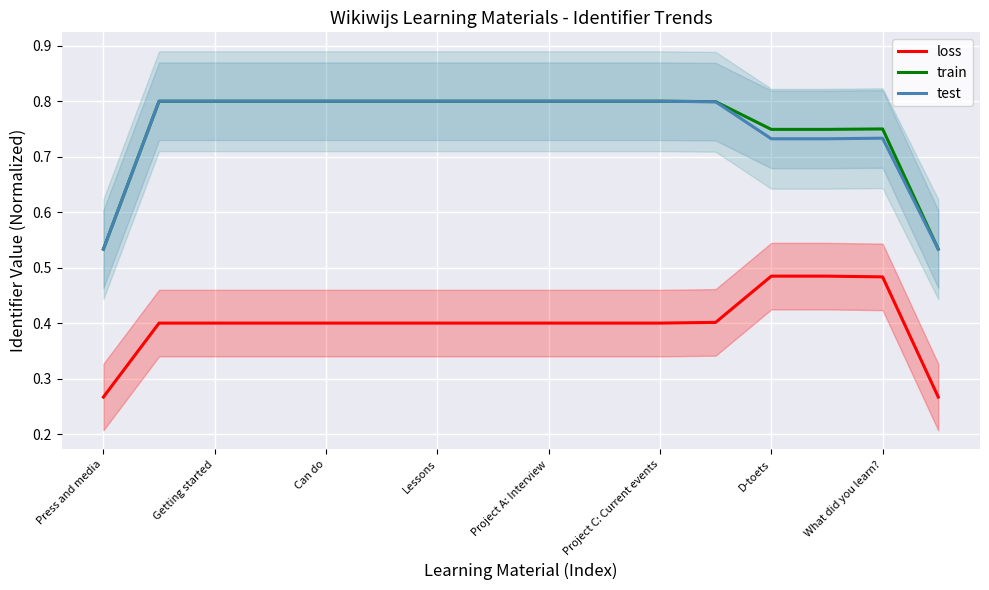

At which category does the chart reach its minimum across all series?

Press and media